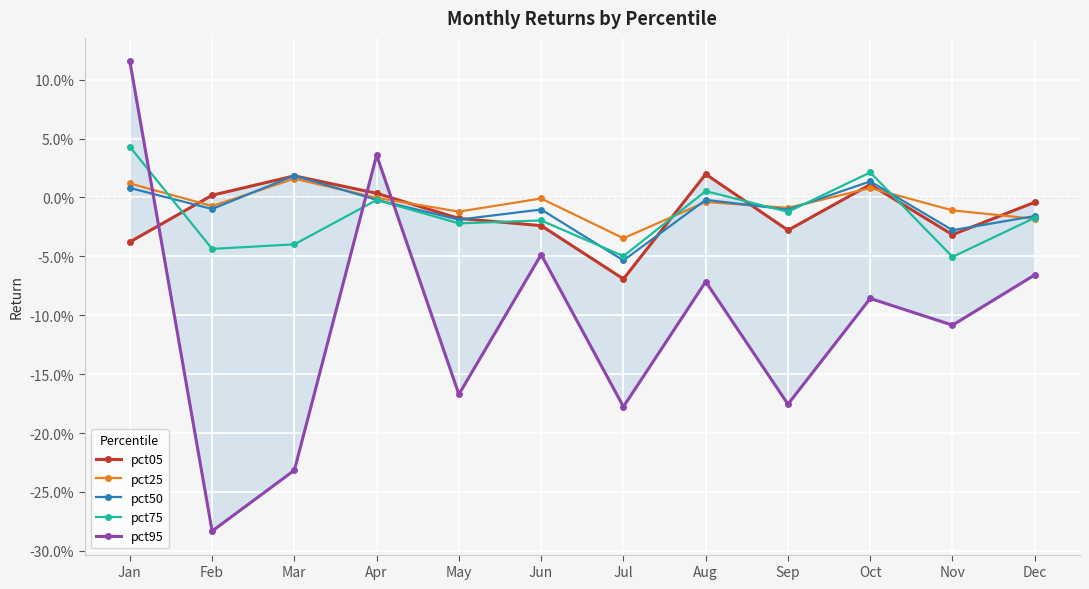

True or false: pct95 has more than 1 points higher than both neighbors.

True